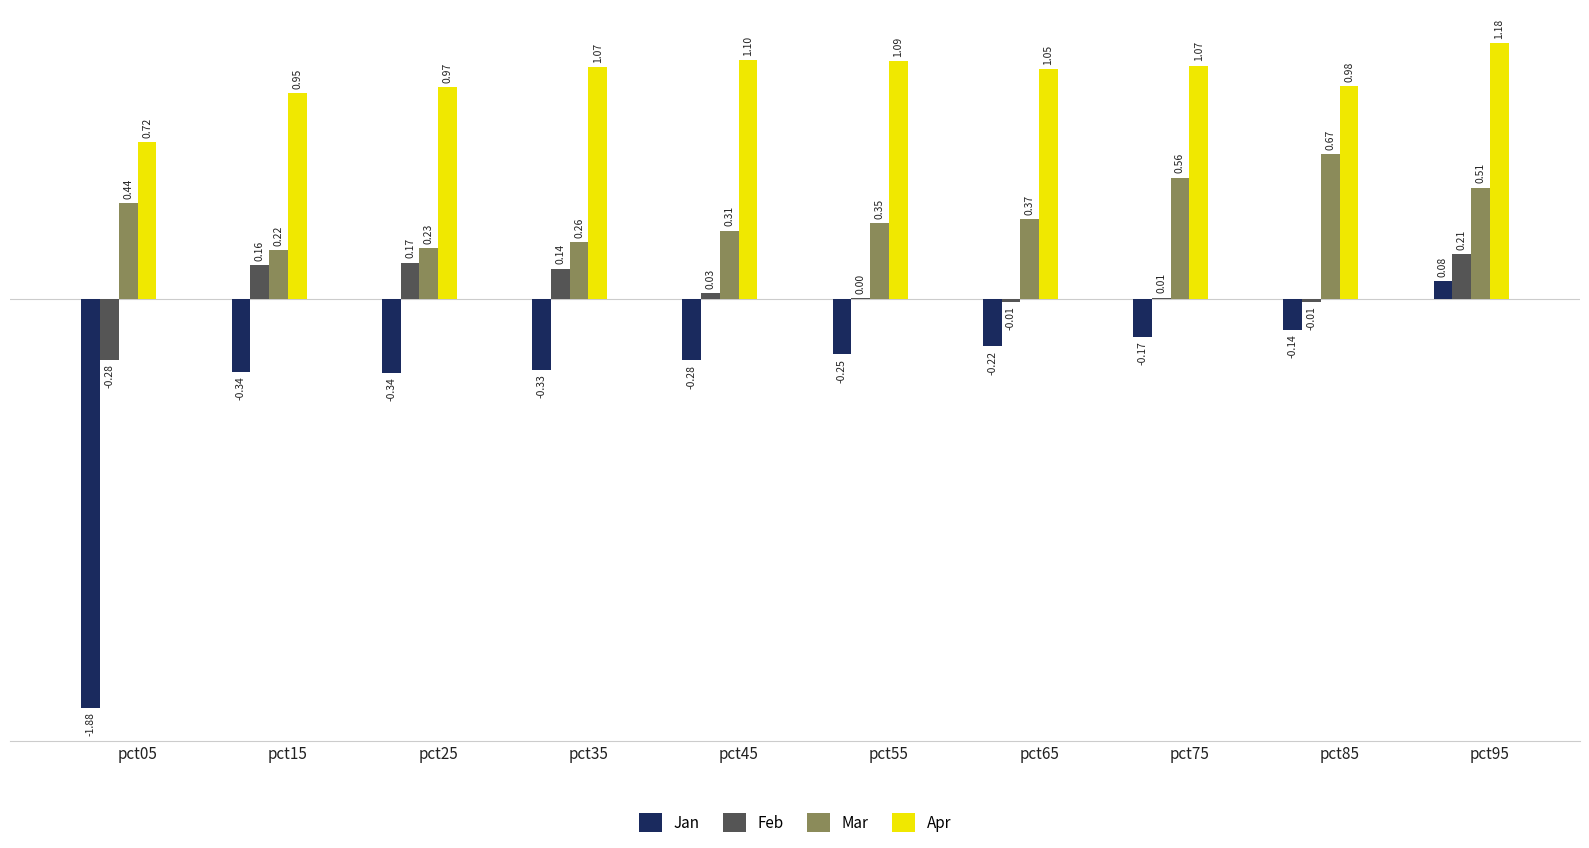

What are all the series names shown in the legend?

Jan, Feb, Mar, Apr